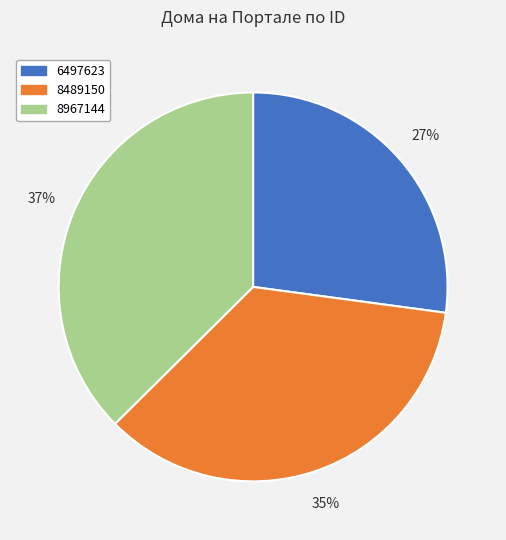

To the nearest percent, what is the difference between the 8967144 and 8489150 slice percentages?

2%